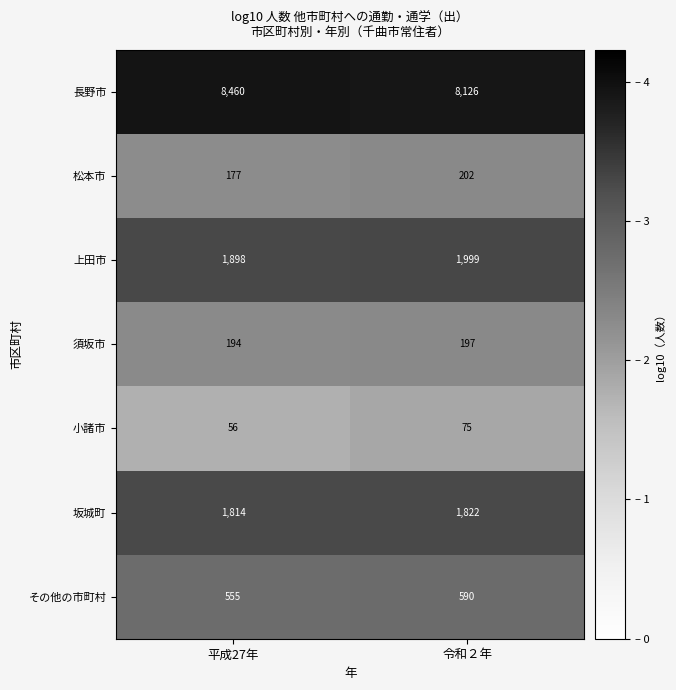

What is the total value across all series at 令和２年?

13011